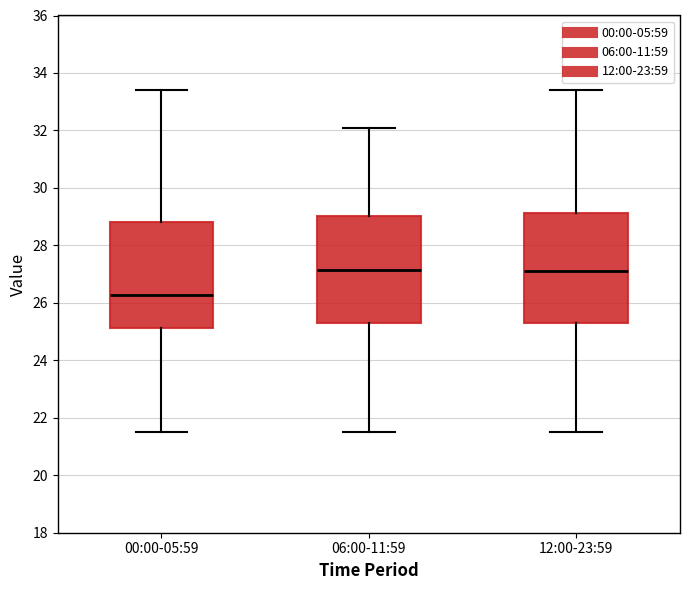

Reading left to right, read every box against the y-axis: the position of its median line, the range the box covers, and the ends of its whiskers. The values are not printed on the chart, so give them approximately, as read against the axis.

00:00-05:59: median 26.2, box 25.2 to 28.8, whiskers 21.6 to 33.4
06:00-11:59: median 27.2, box 25.4 to 29.0, whiskers 21.6 to 32.2
12:00-23:59: median 27.2, box 25.4 to 29.2, whiskers 21.6 to 33.4